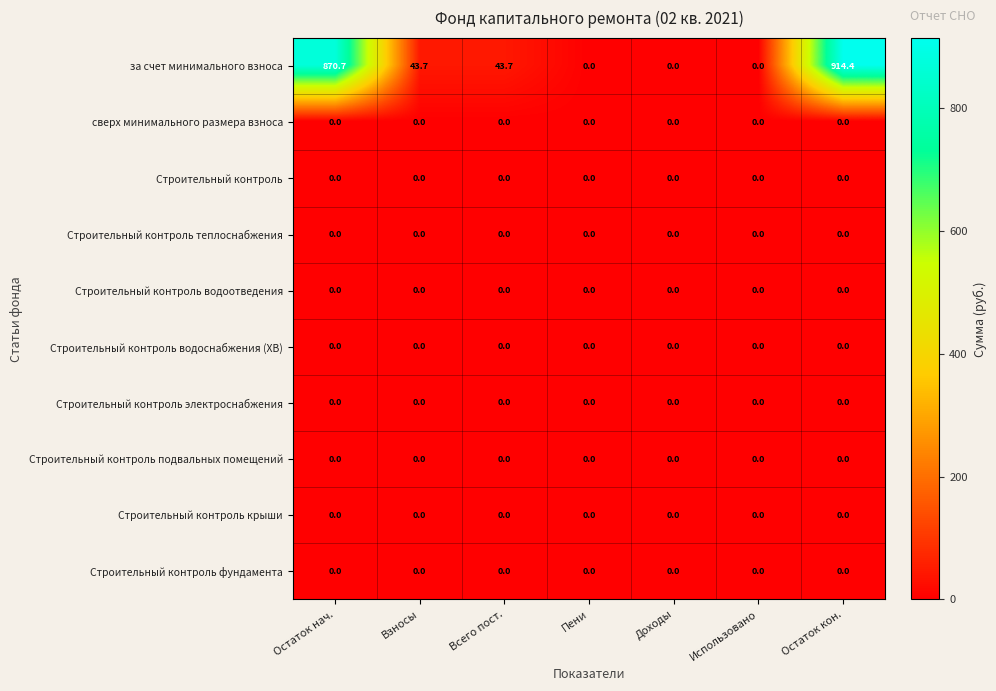

What is the total value across all series at Остаток нач.?

870.7